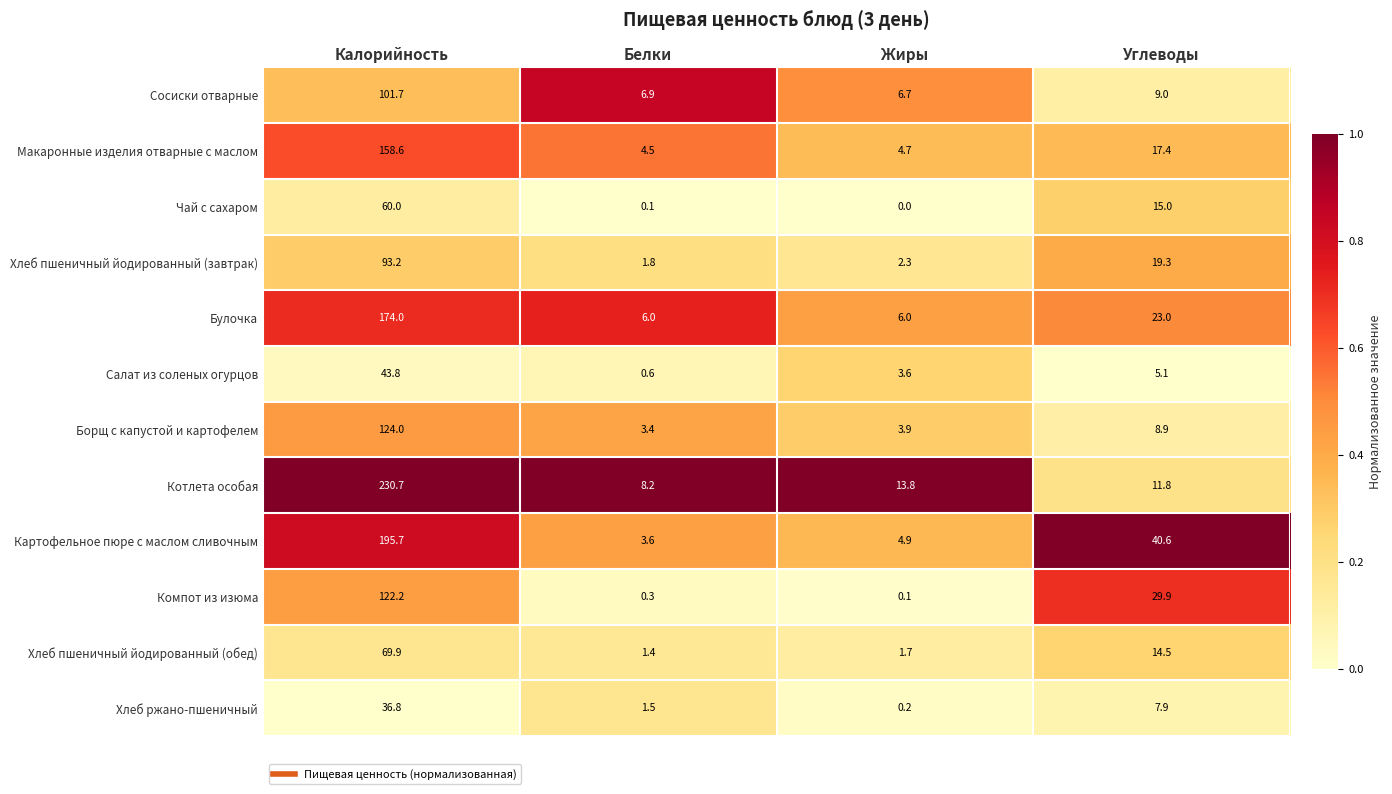

Which series has the largest total across all categories?

Котлета особая